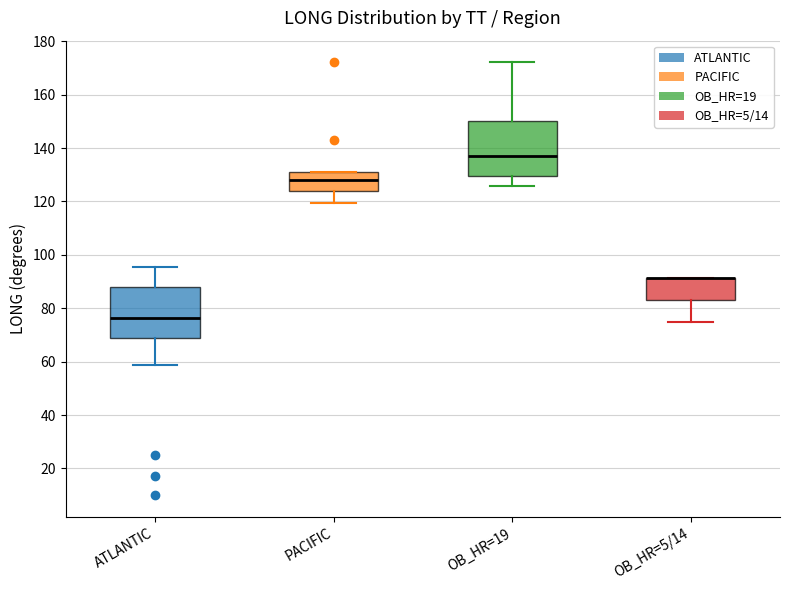

Where is the upper edge of the box for OB_HR=19 on the y-axis? The values are not printed on the chart, so give them approximately, as read against the axis.

150